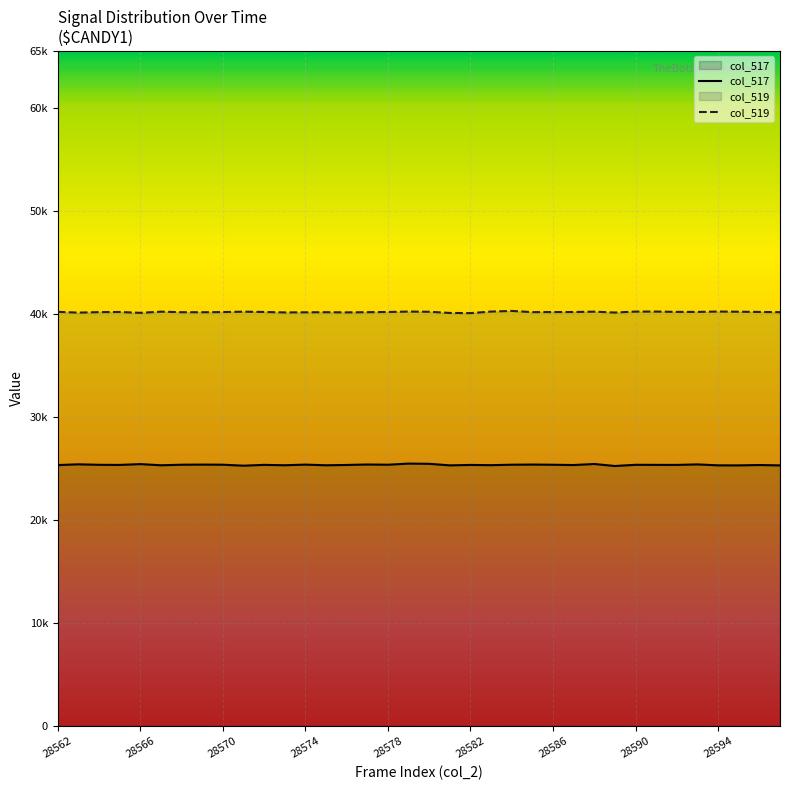

What is the ratio of the value at 28583 to the value at 28592?

1.0